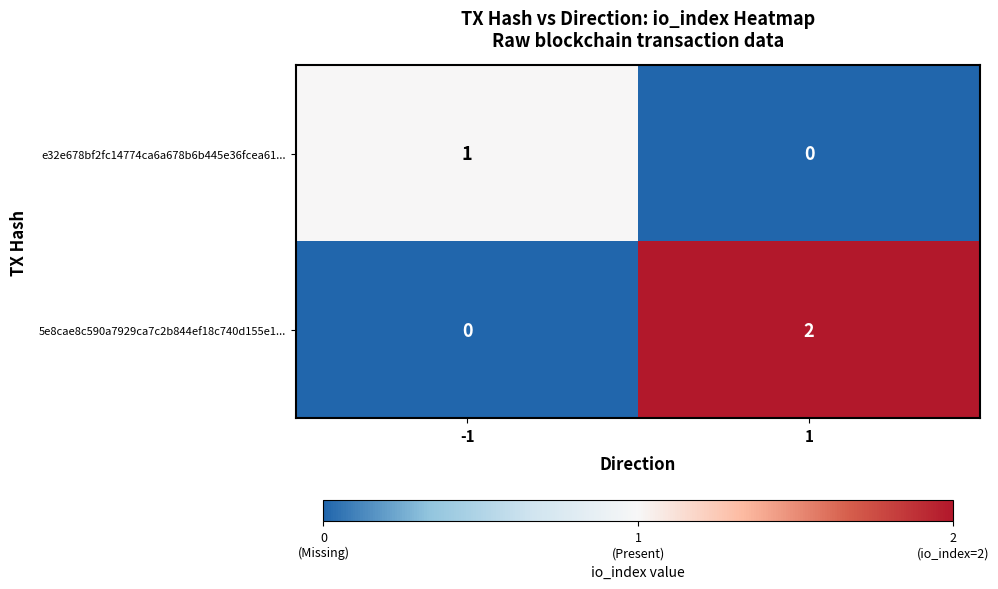

How many values in 5e8cae8c590a7929ca7c2b844ef18c740d155e1... are above zero?

1